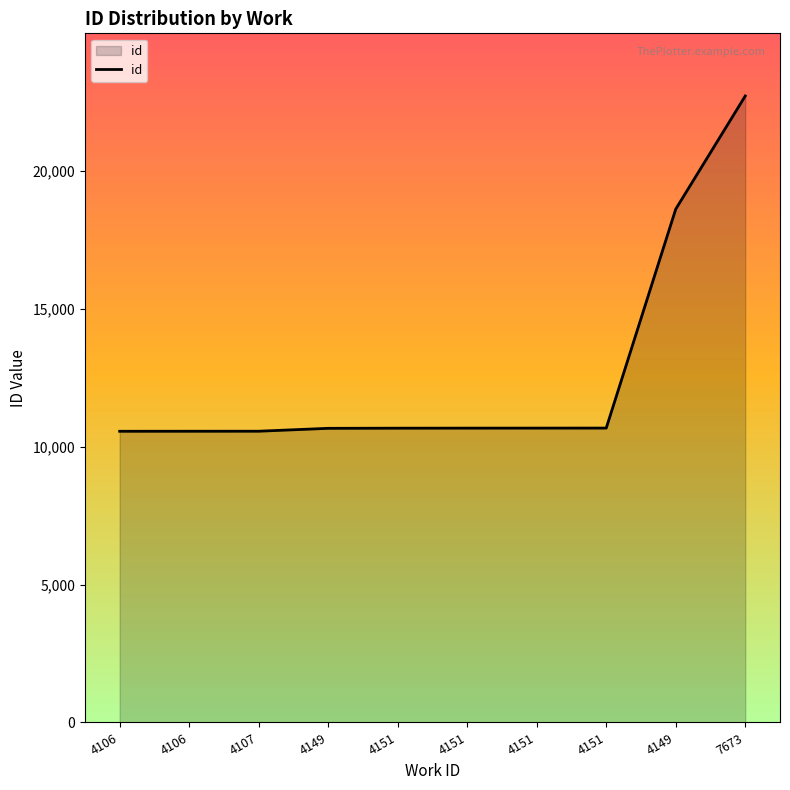

What is the sum of all values?

126419